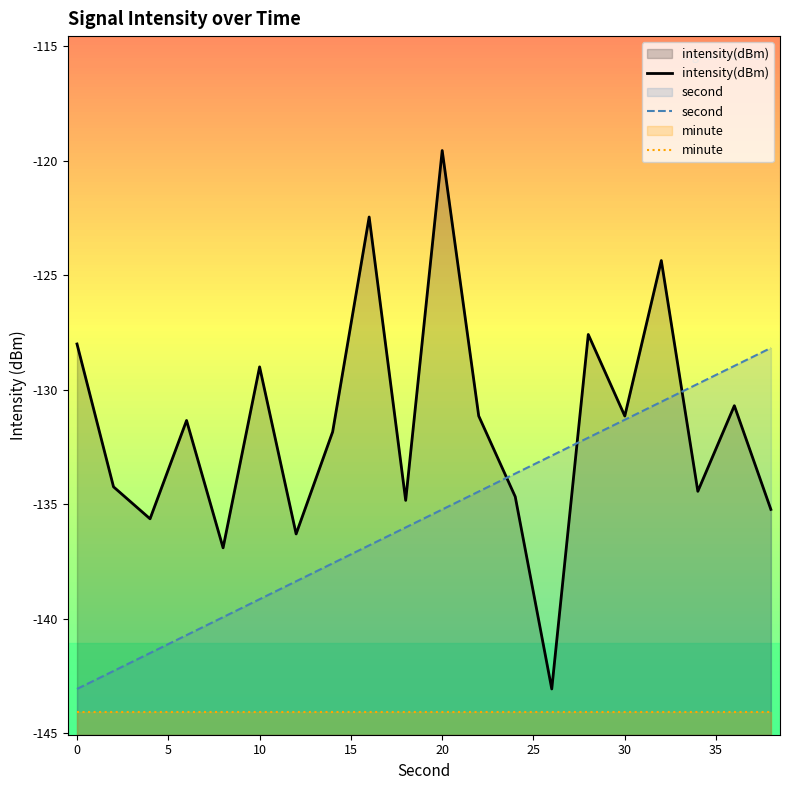

Which series has the widest spread of values?

intensity(dBm)